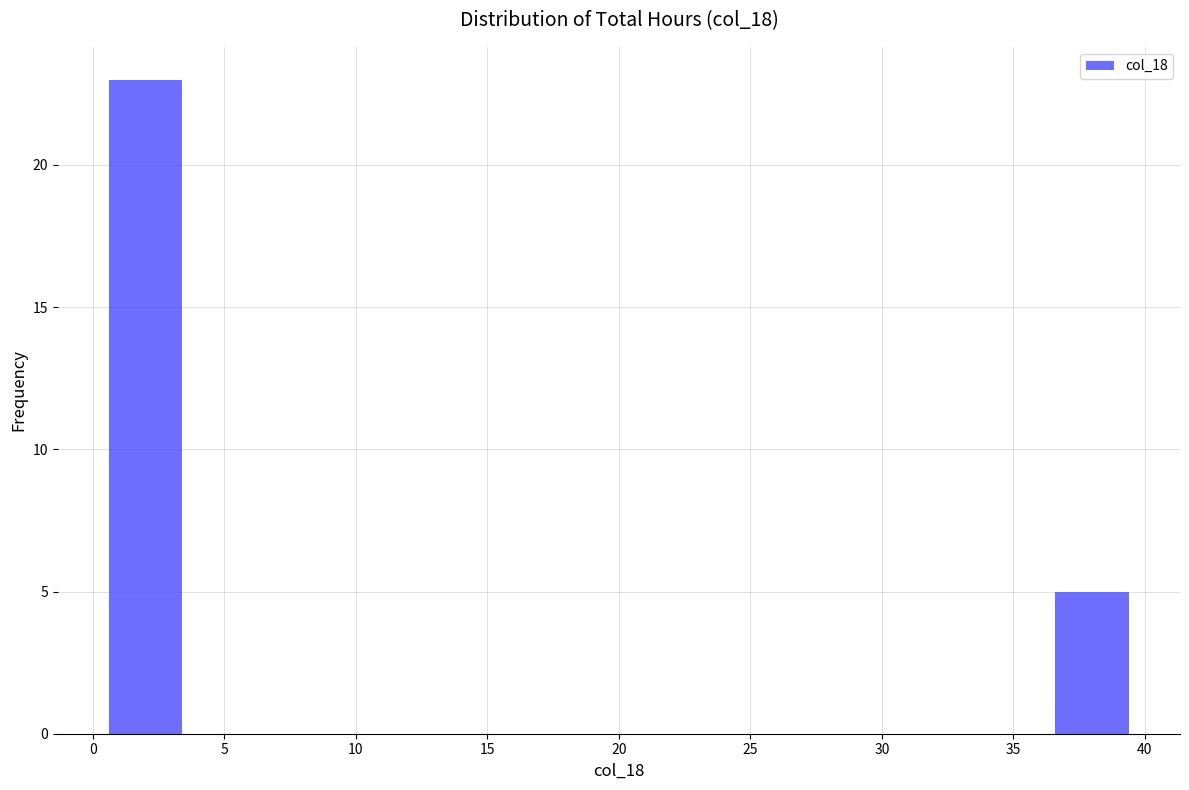

What is the height of the bar covering 0 to 4 on the x-axis? The values are not printed on the chart, so give them approximately, as read against the axis.

23